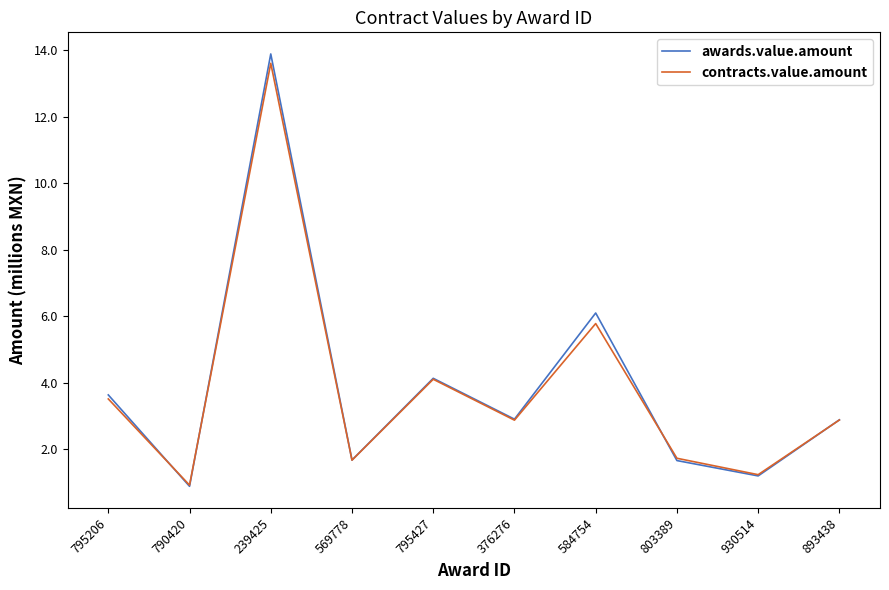

Which category has the lowest value in the awards.value.amount series?

790420